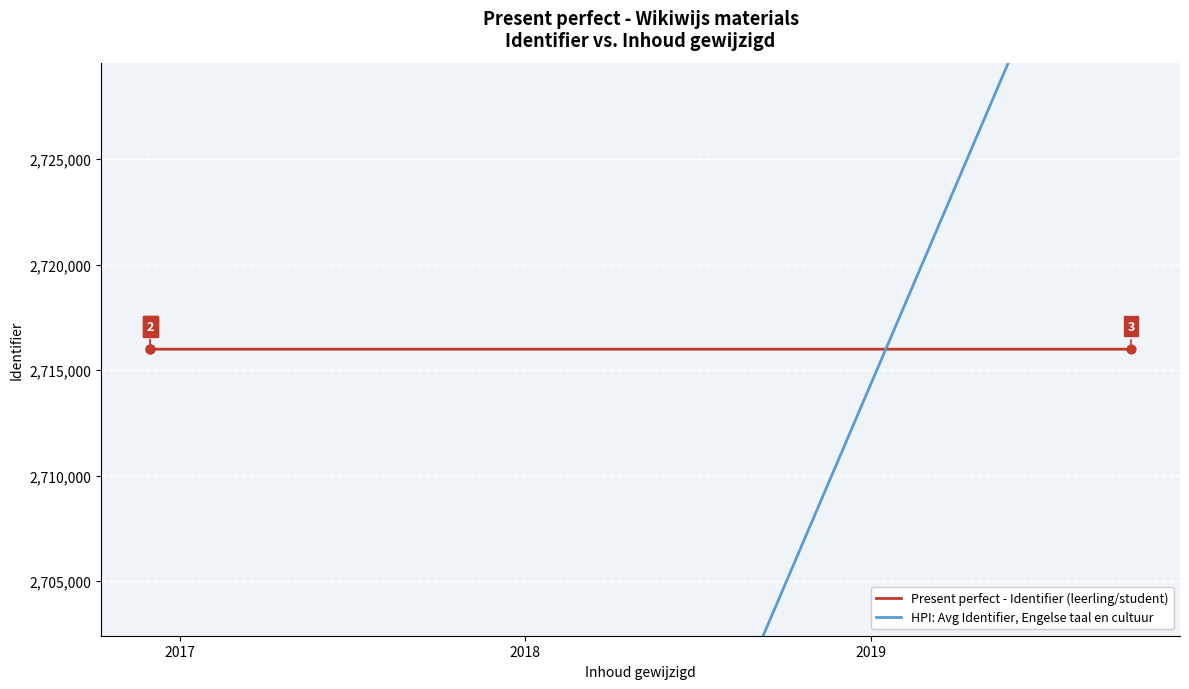

At how many categories does at least one series exceed 2688995?

3